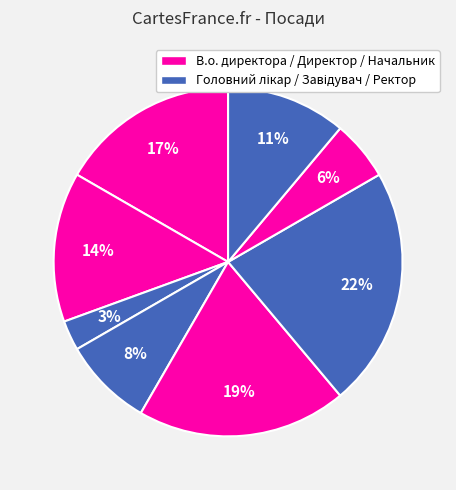

To the nearest percent, what is the average slice percentage?

12%